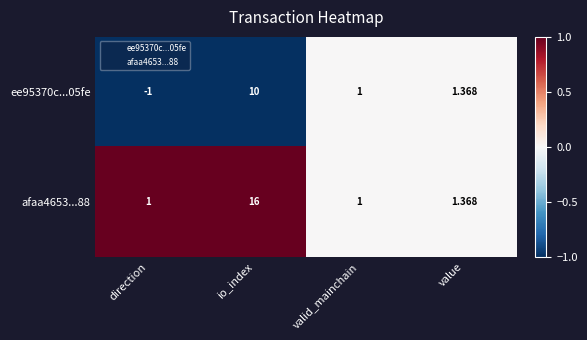

Where is afaa4653...88 nearest to the value 8?

value